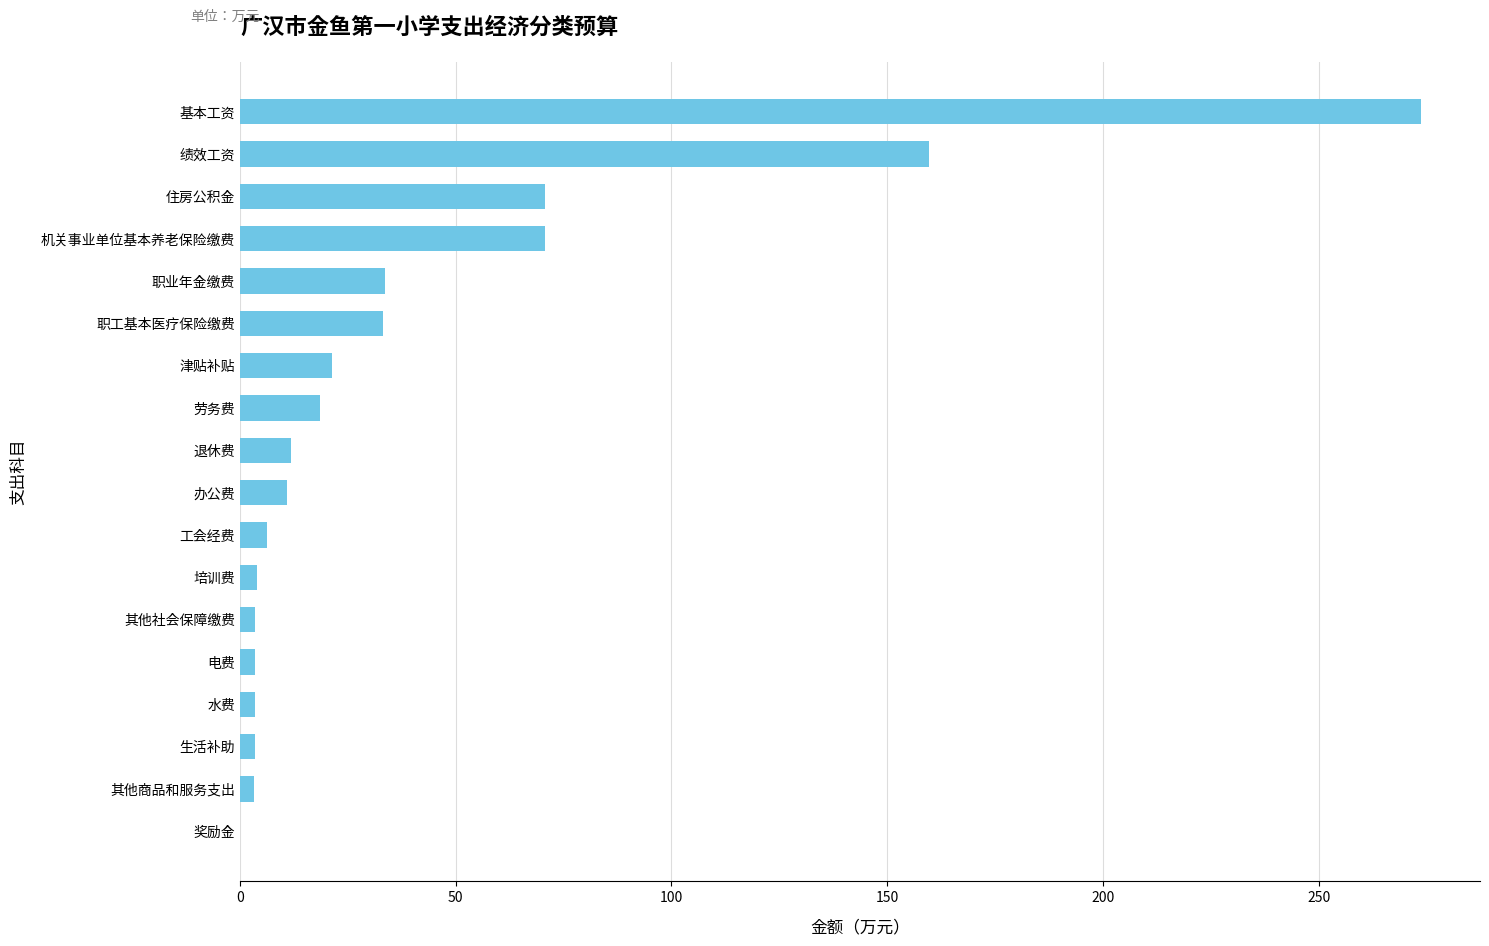

Does the chart contain stacked bars?

No